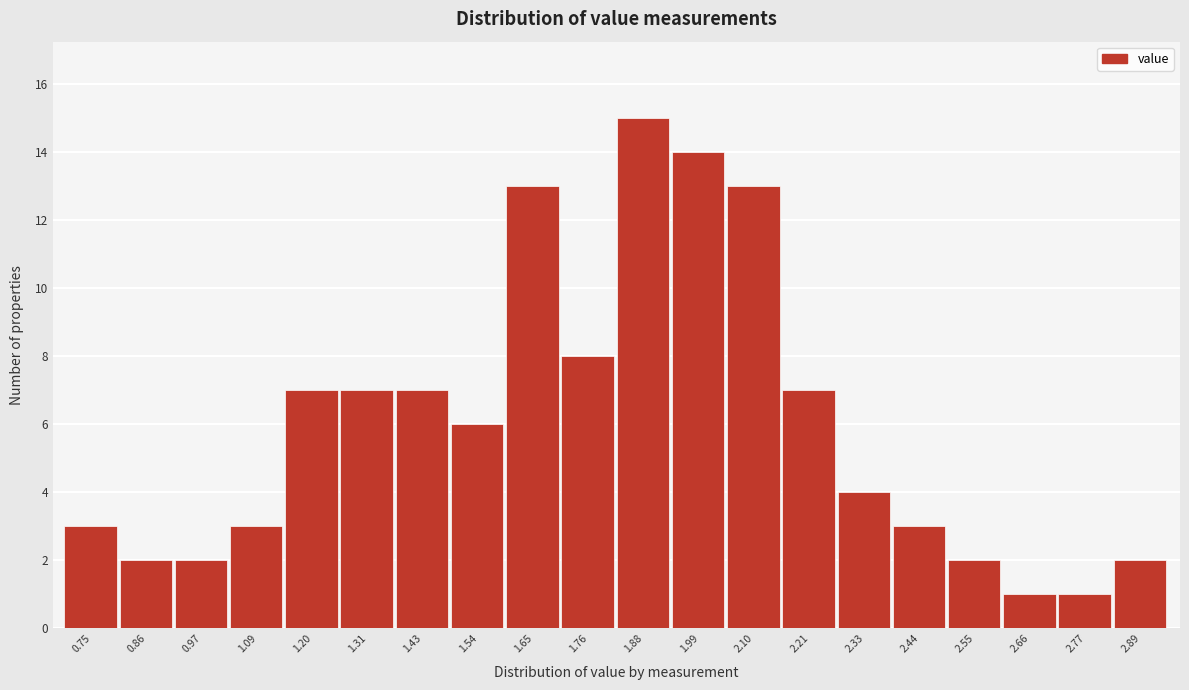

Reading right to left, transcribe all the data shown in this chart.

2	1	1	2	3	4	7	13	14	15	8	13	6	7	7	7	3	2	2	3